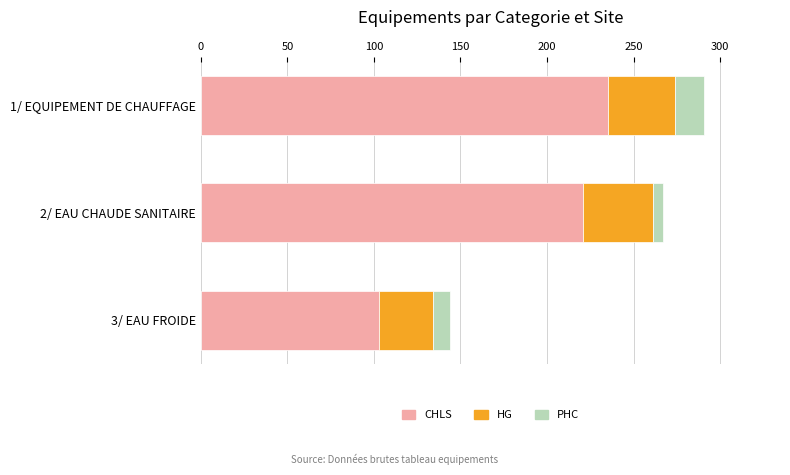

At which label does CHLS reach its minimum?

3/ EAU FROIDE